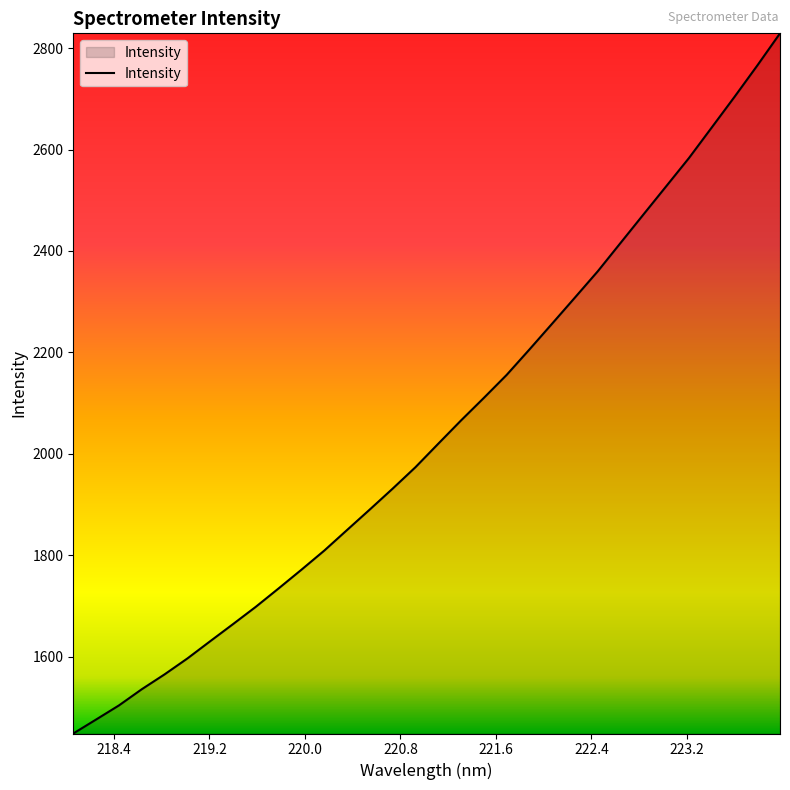

What is the smallest value displayed?

1448.2